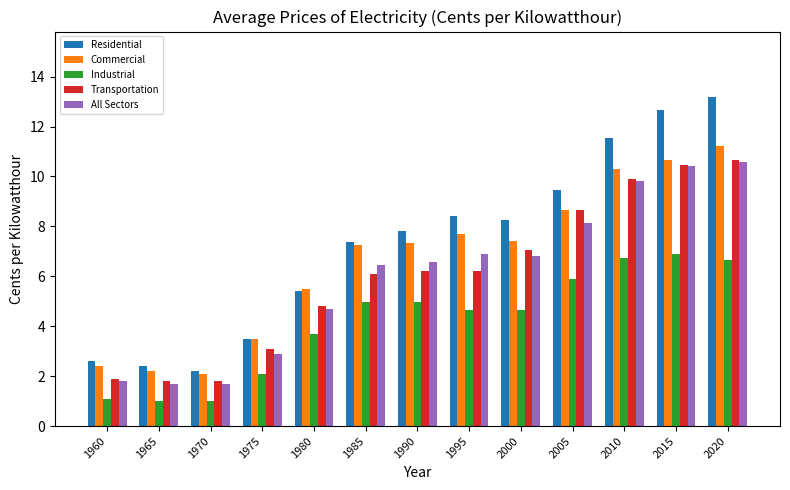

What is the average value of the Commercial series?

6.6